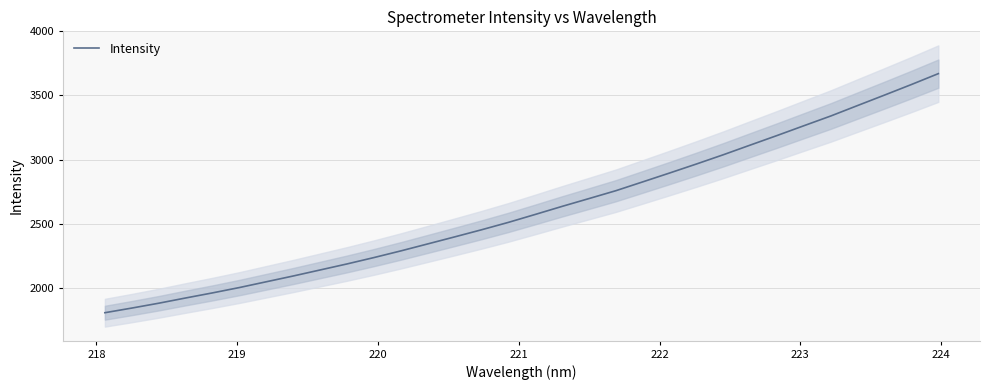

What is the lowest value of the Intensity series?

1806.0